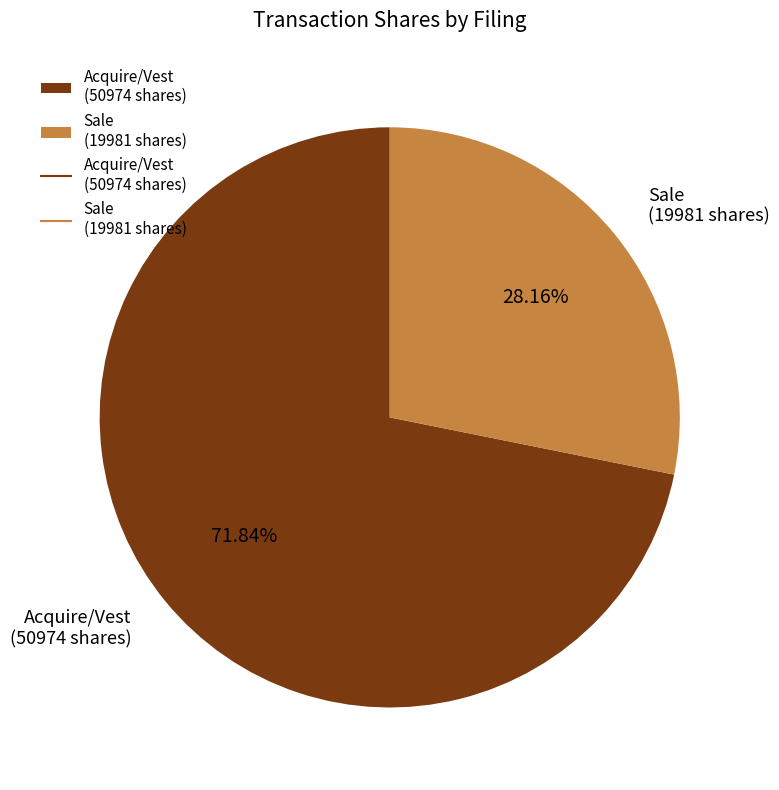

Approximately how many times larger is the value at Sale (19981 shares) compared to Acquire/Vest (50974 shares)?

0.4